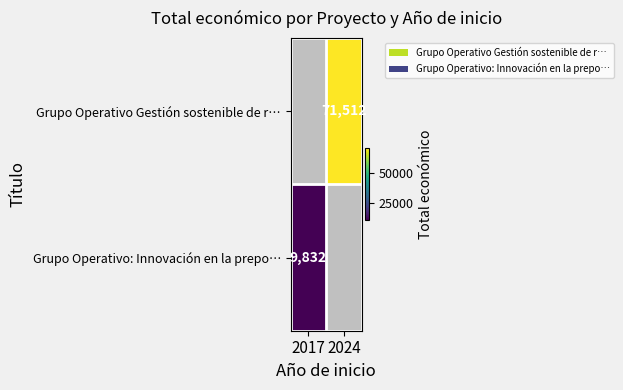

Is it true that Grupo Operativo: Innovación en la prepo… equals 14795 at 2017?

False